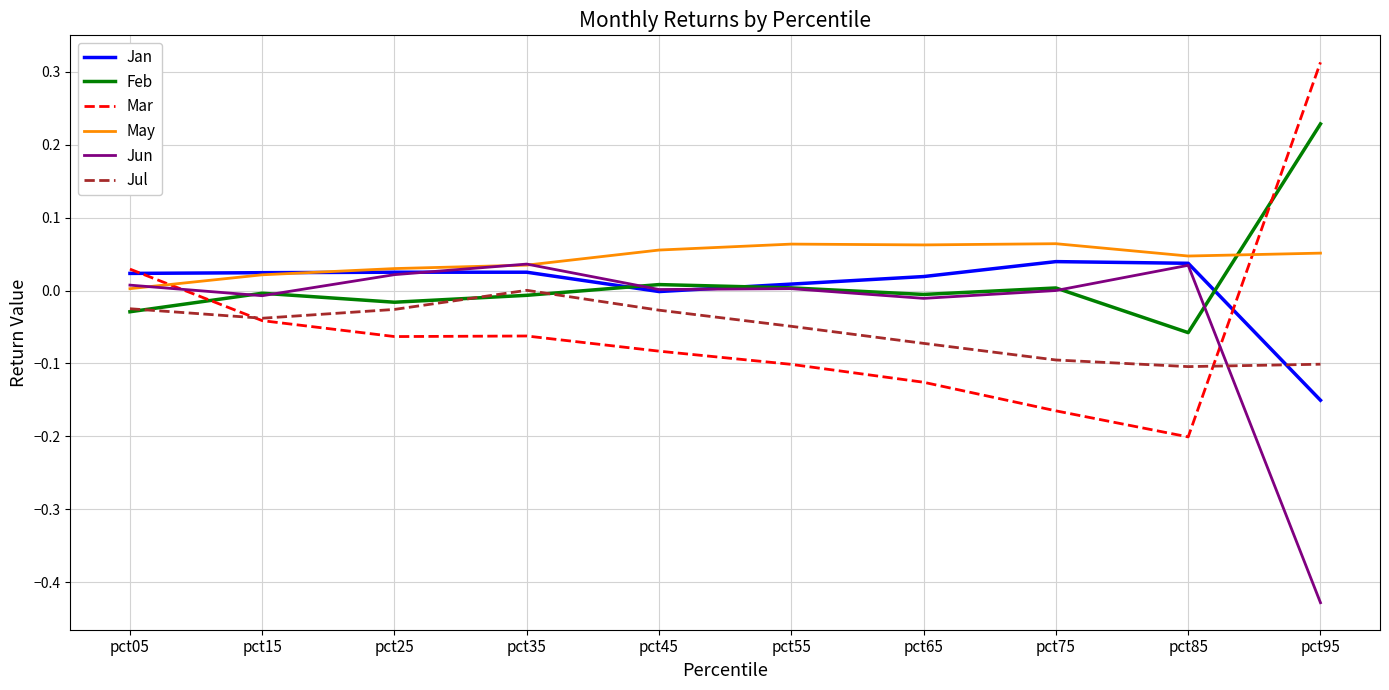

Is the value of Feb at pct95 greater than the value of Mar at pct45?

Yes